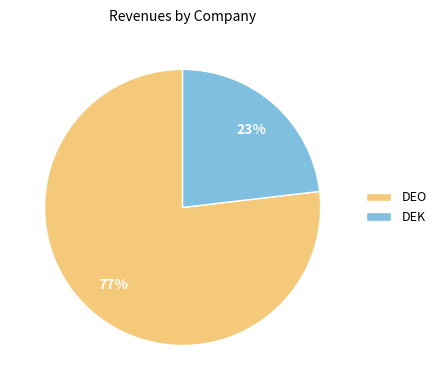

Approximately how many times larger is the value at DEK compared to DEO?

0.3